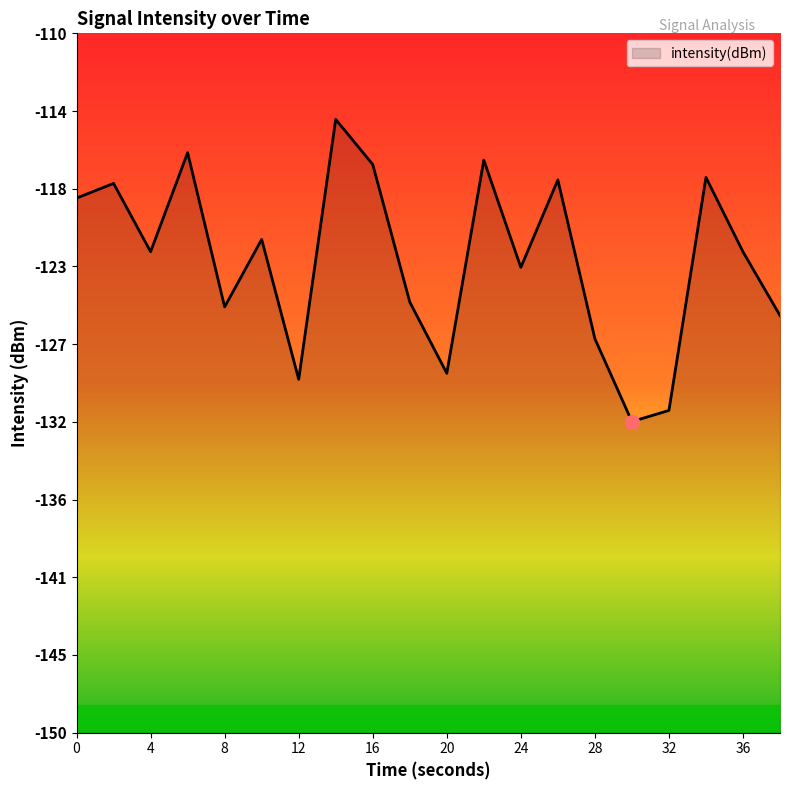

True or false: the data shows -38.1 at 2.

False